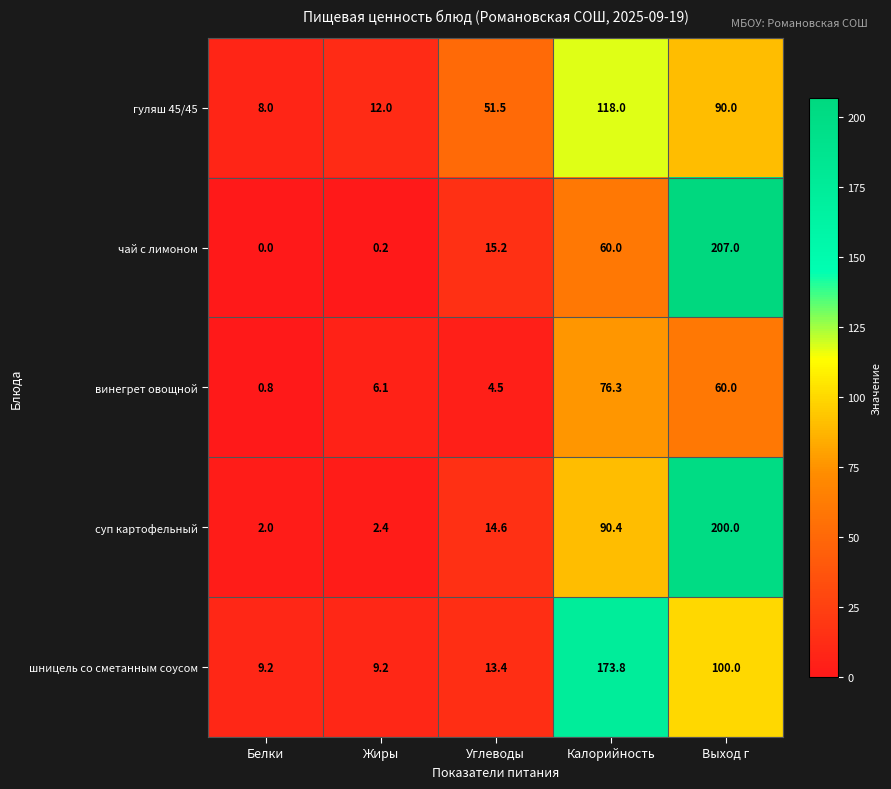

Which label corresponds to the largest value in the chart?

Выход г